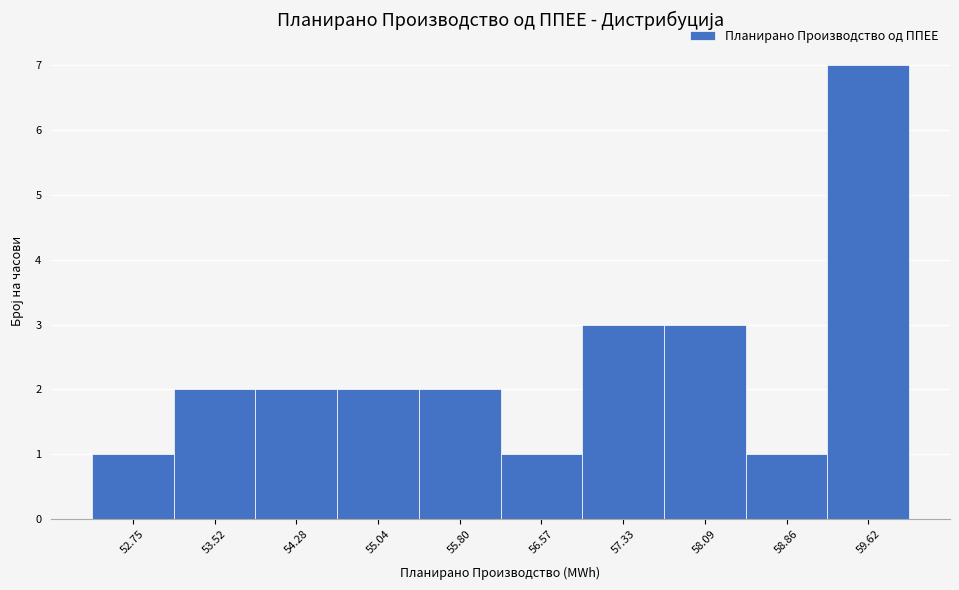

How tall is the bar that spans 53.9 to 54.7 on the x-axis? Neither the bar edges nor the heights are printed on the chart, so give them approximately, as read against the axes.

2